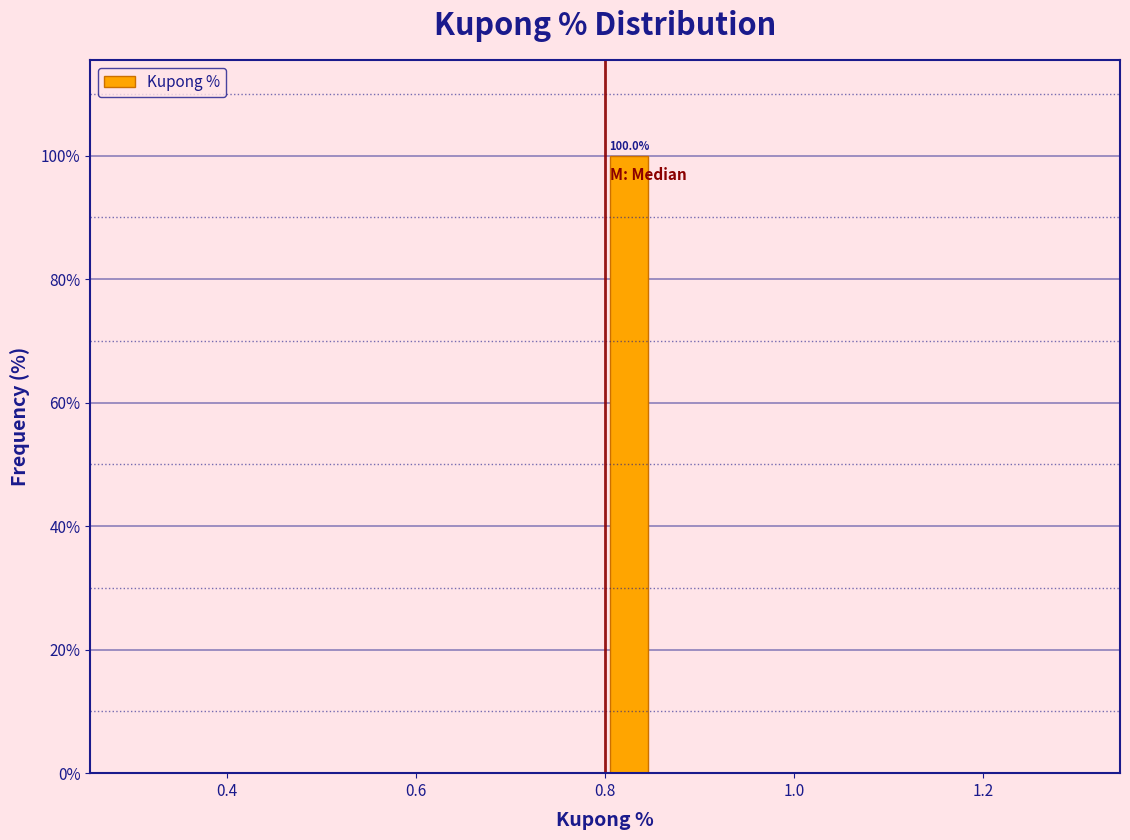

Read against the x-axis, roughly where is the centre of the tallest bar?

0.82